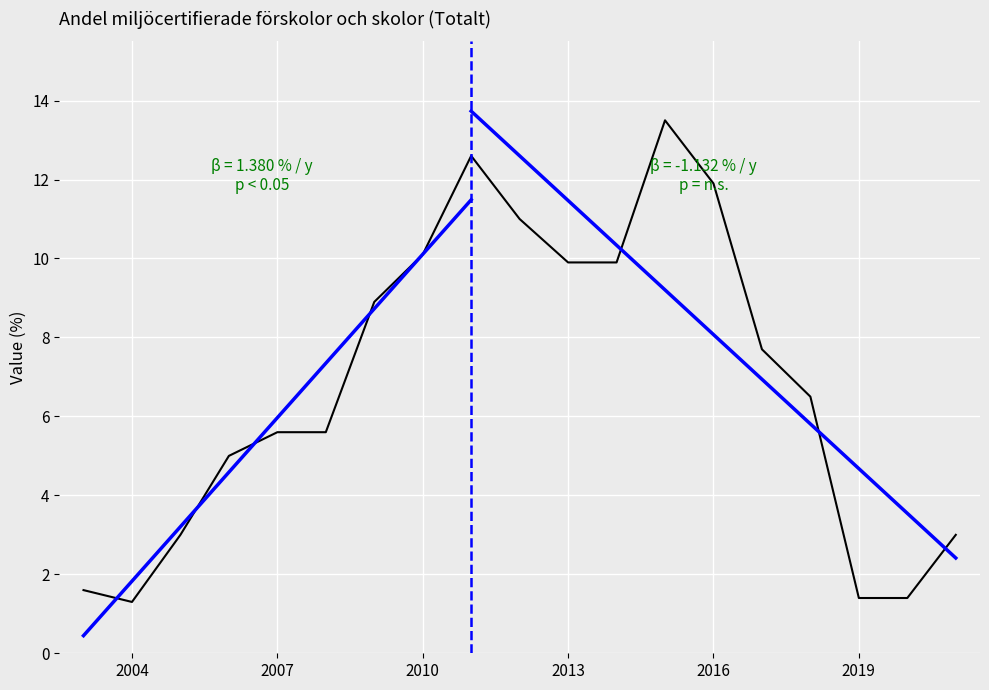

Does the chart display data point markers on the line(s)?

No